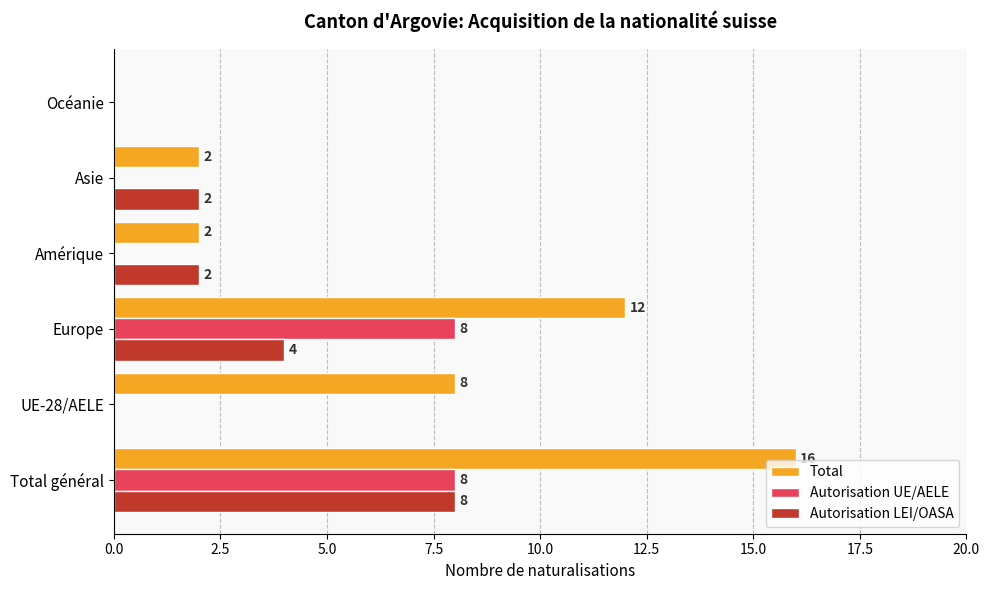

Which category has the highest value in the Total series?

Total général